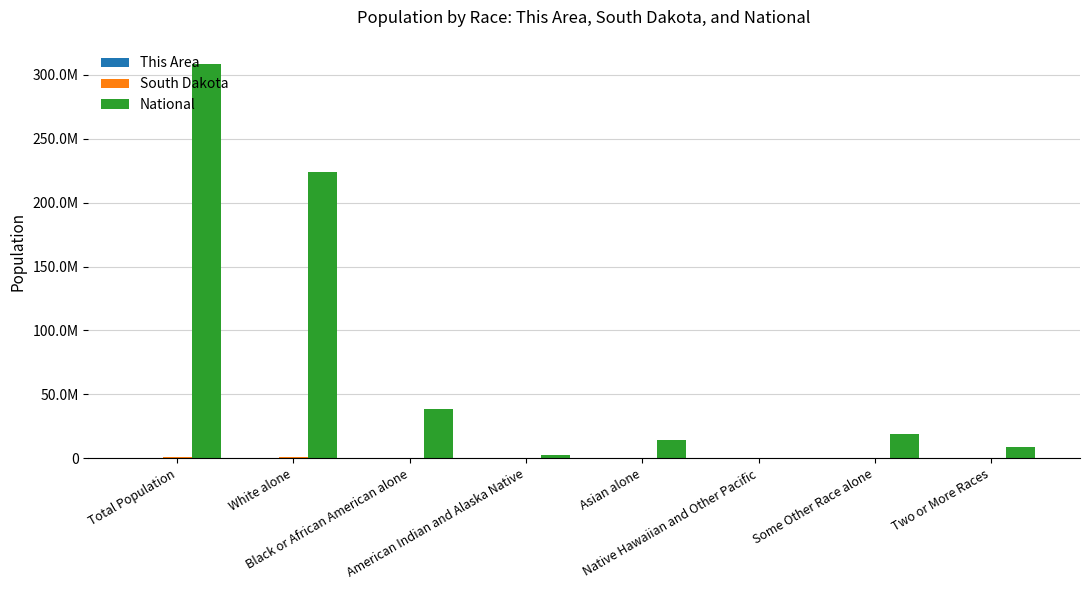

Which label corresponds to the smallest value in the chart?

Total Population